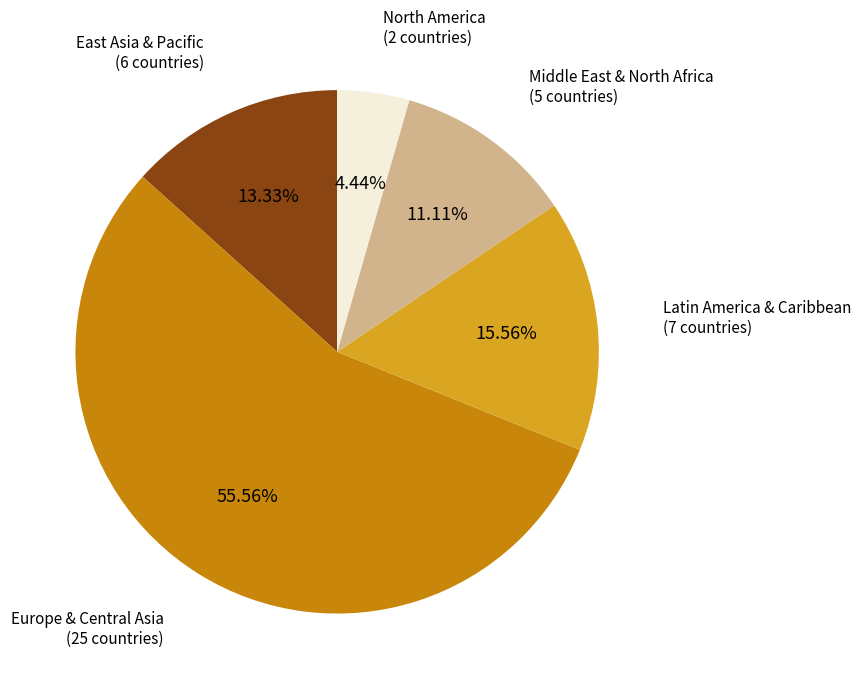

What is the ratio of the value at Europe & Central Asia (25 countries) to the value at East Asia & Pacific (6 countries)?

4.2